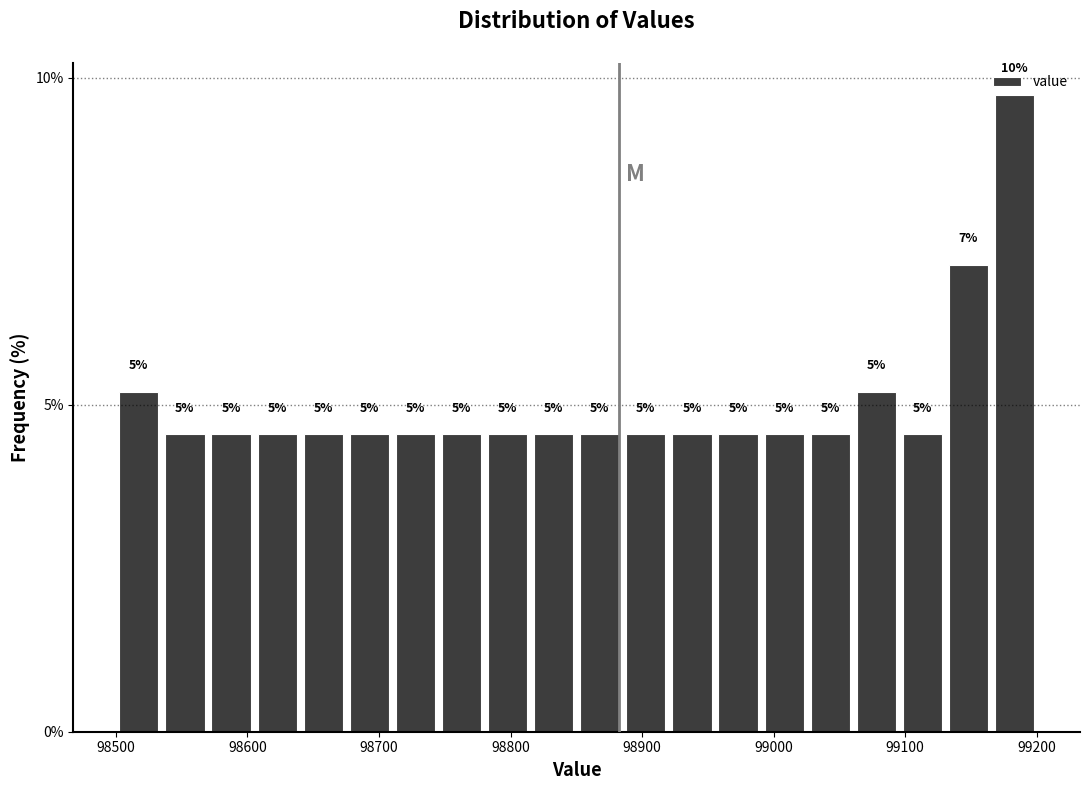

Read against the x-axis, roughly where is the centre of the tallest bar?

99180